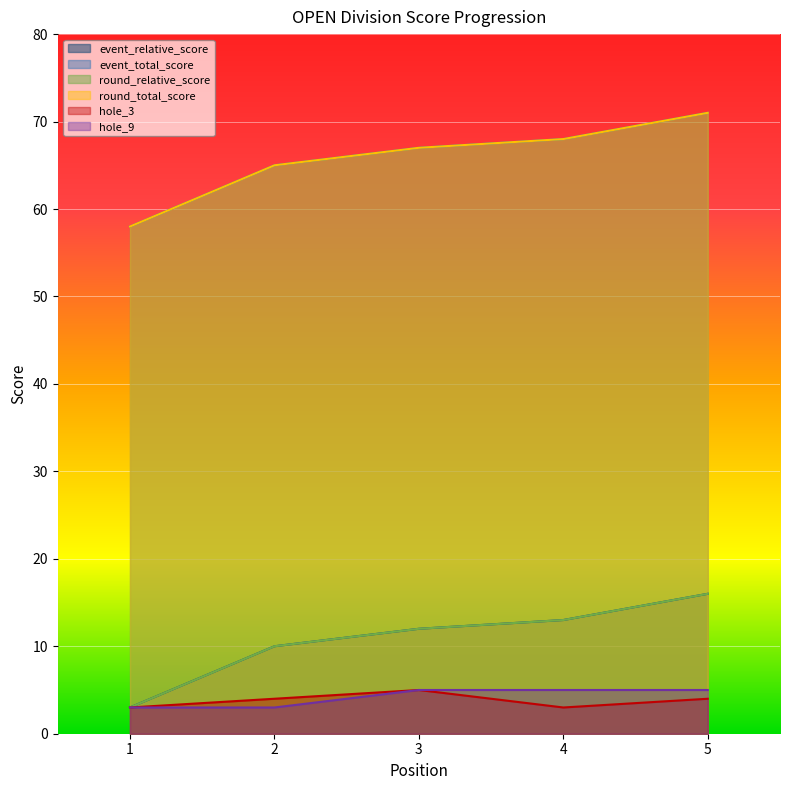

True or false: event_total_score and hole_9 intersect in this chart.

False